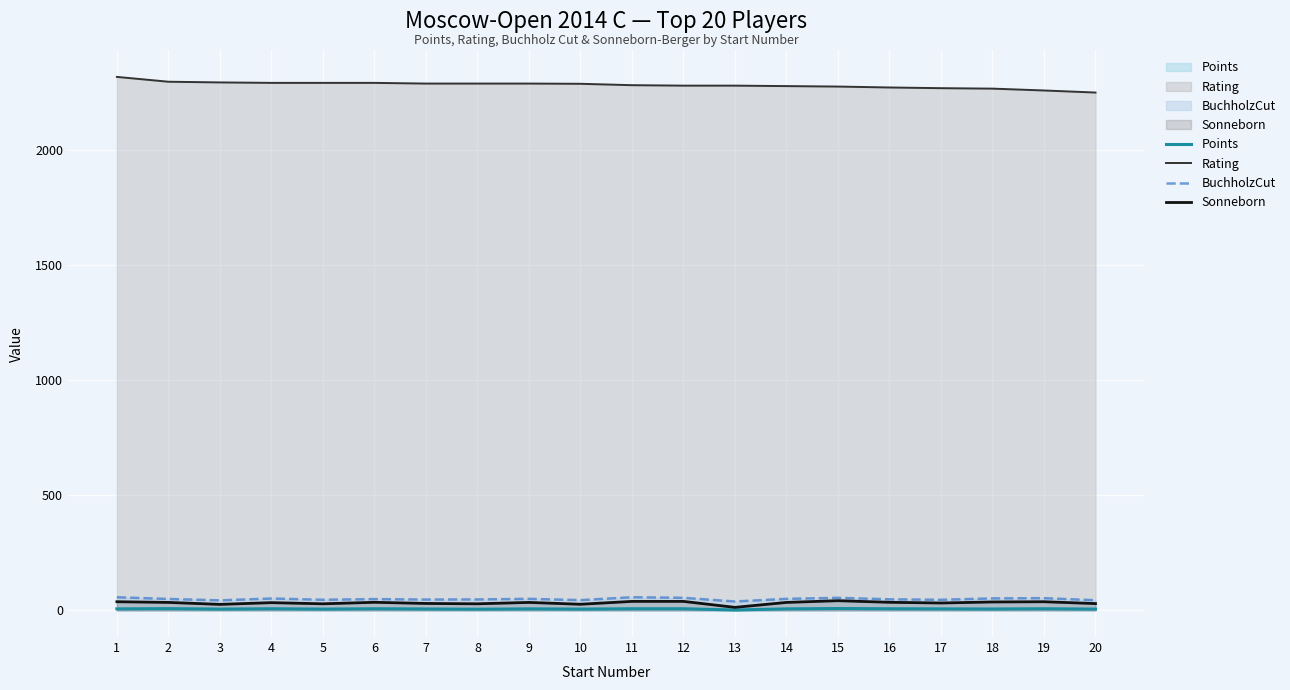

List the series in order of their peak value, highest first.

Rating (line), BuchholzCut (line), Sonneborn (line), Points (line)